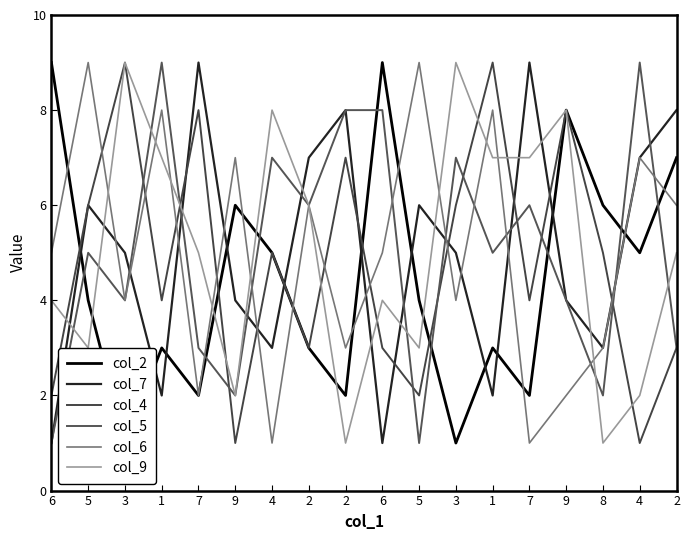

Which series has the largest range (max minus min)?

col_2